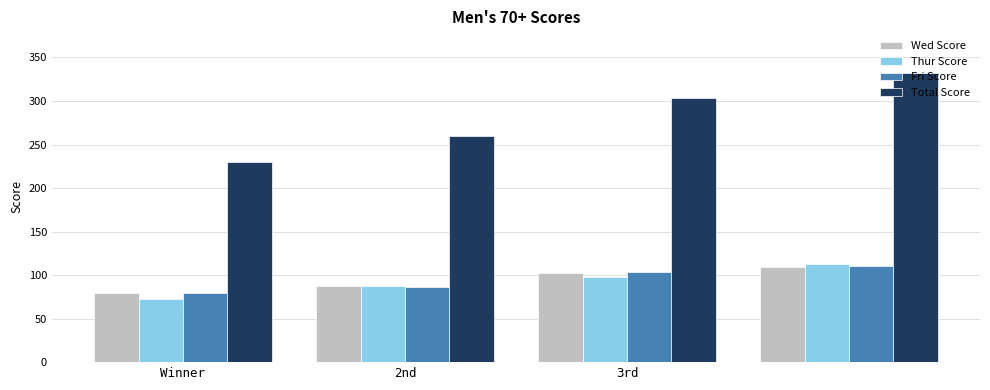

Which series has the widest spread of values?

Total Score